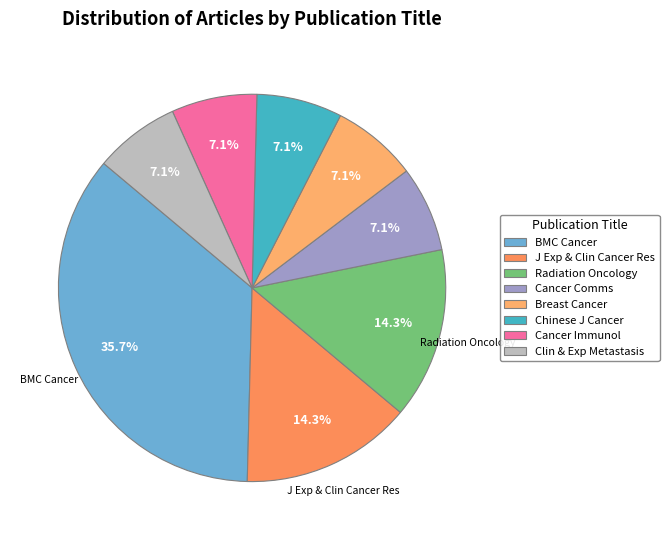

Is there a majority slice in this chart?

No